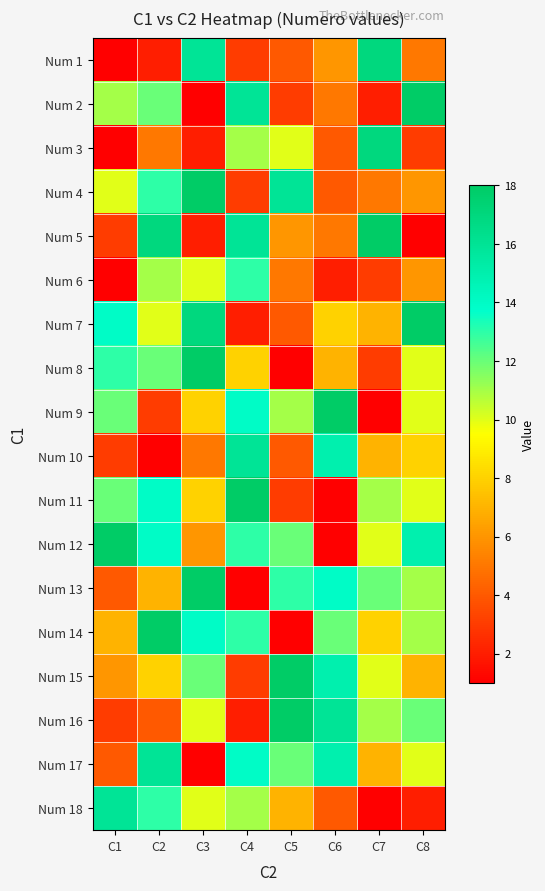

Rank the series at C5 from lowest to highest value.

Num 8, Num 14, Num 2, Num 11, Num 1, Num 7, Num 10, Num 6, Num 5, Num 18, Num 3, Num 9, Num 12, Num 17, Num 13, Num 4, Num 15, Num 16